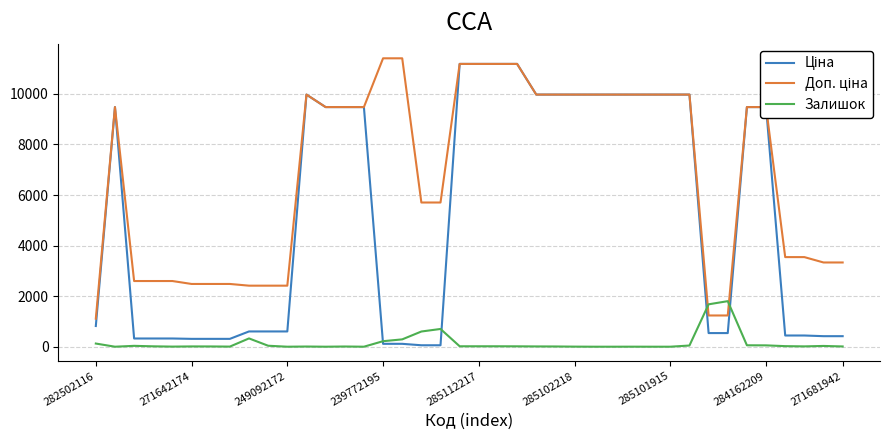

The Залишок series shows 125.0 at 282502116. True or false?

True